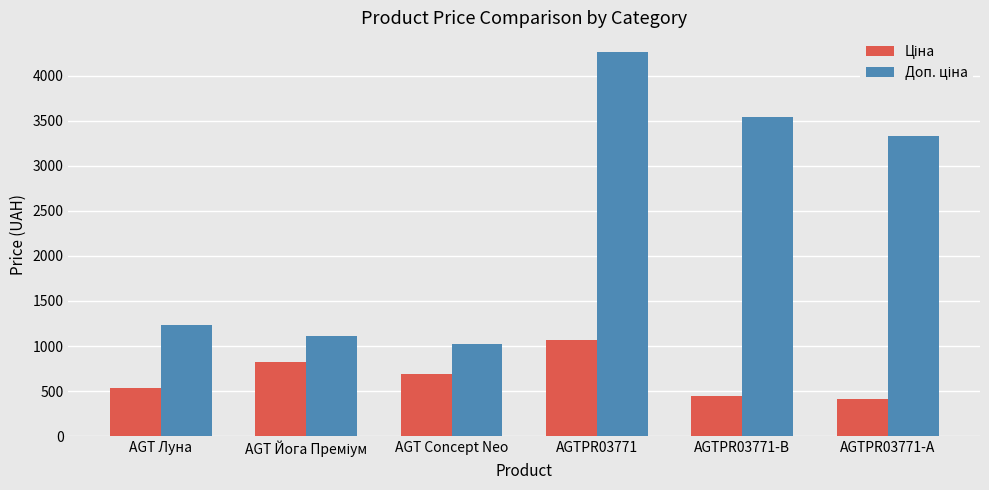

What is the maximum value shown in the chart?

4269.4